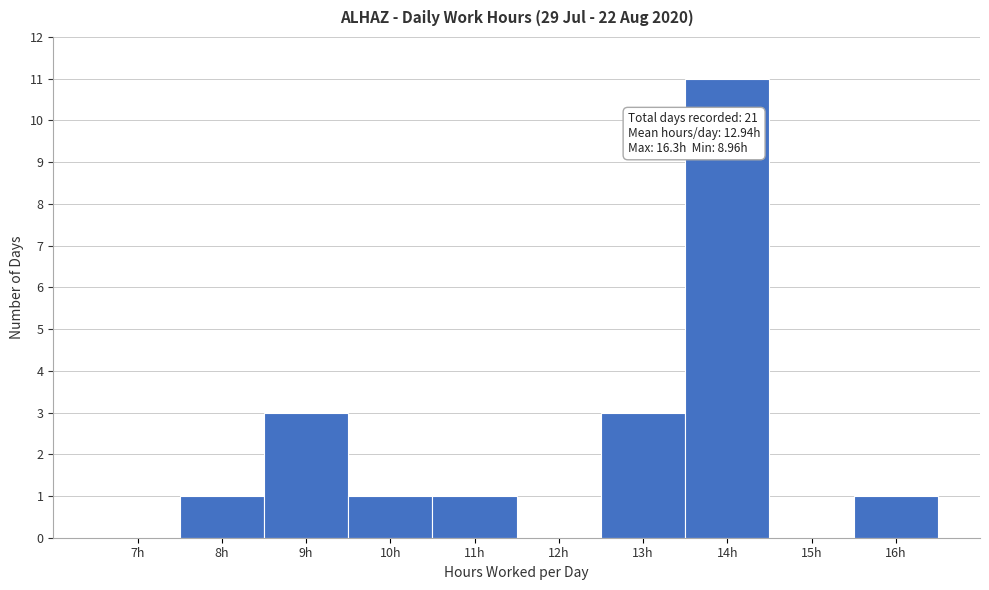

Reading left to right, extract all data points from this chart.

7h=0	8h=1	9h=3	10h=1	11h=1	12h=0	13h=3	14h=11	15h=0	16h=1